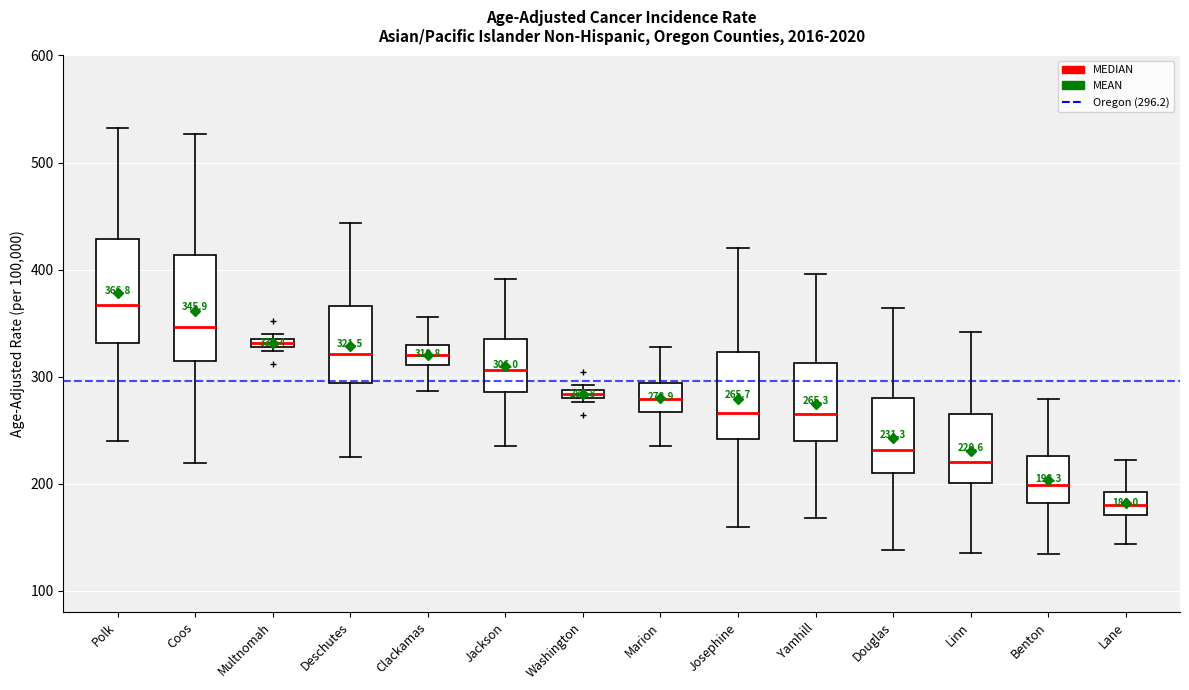

Which box's median line is the highest?

Polk